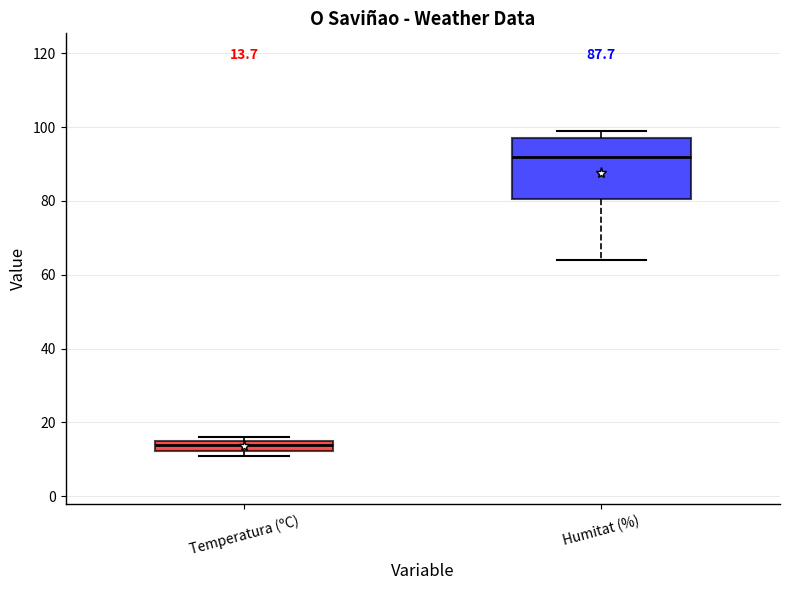

Which box has the lowest median line?

Temperatura (ºC)